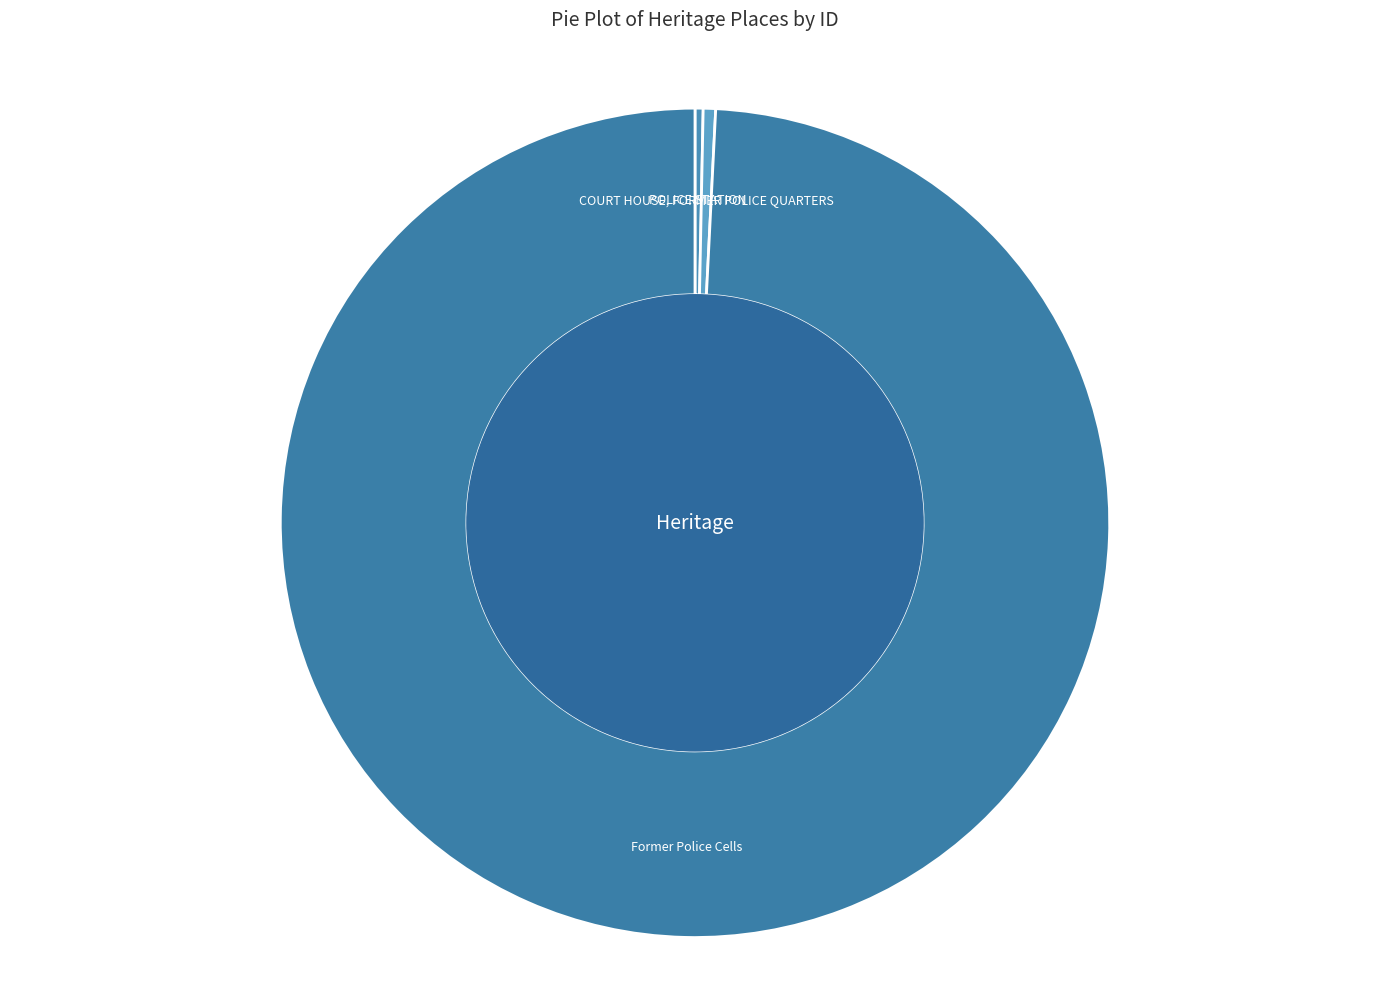

Is the sum of COURT HOUSE, FORMER POLICE QUARTERS and Former Police Cells greater than half?

Yes